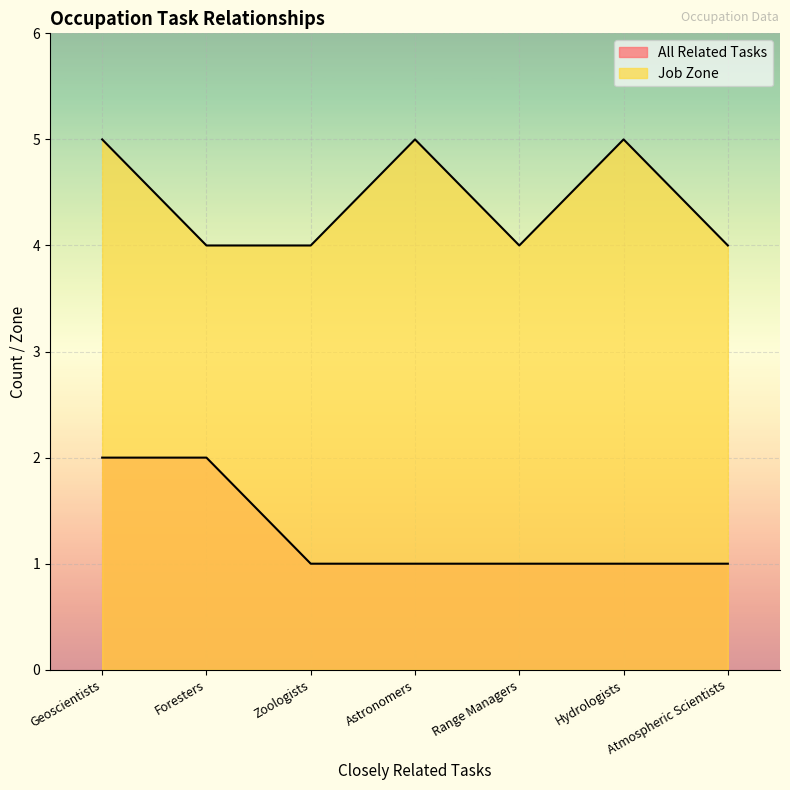

What is the difference between the maximum and minimum values in the Job Zone series?

1